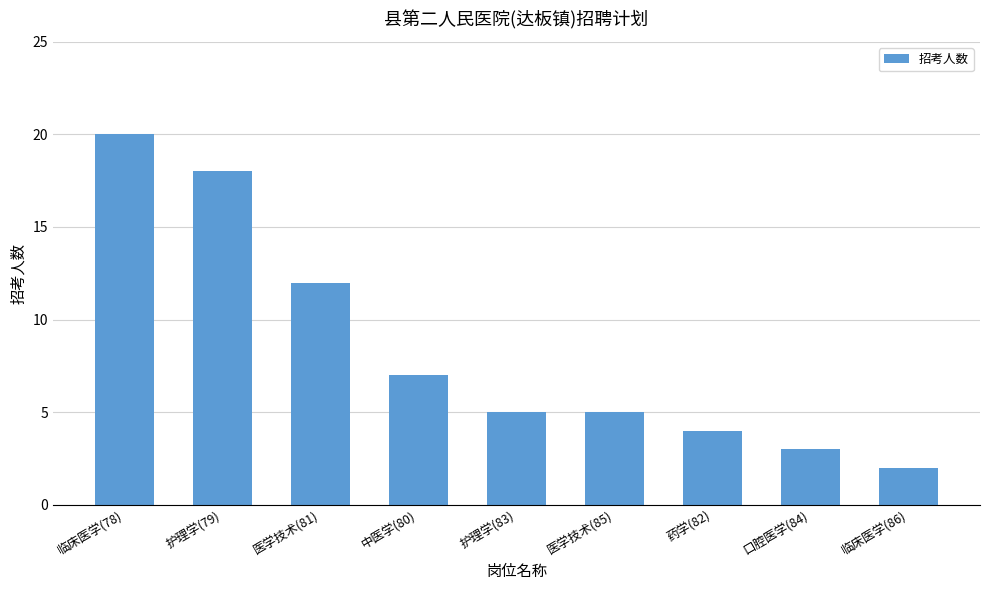

Does the chart contain any negative values?

No